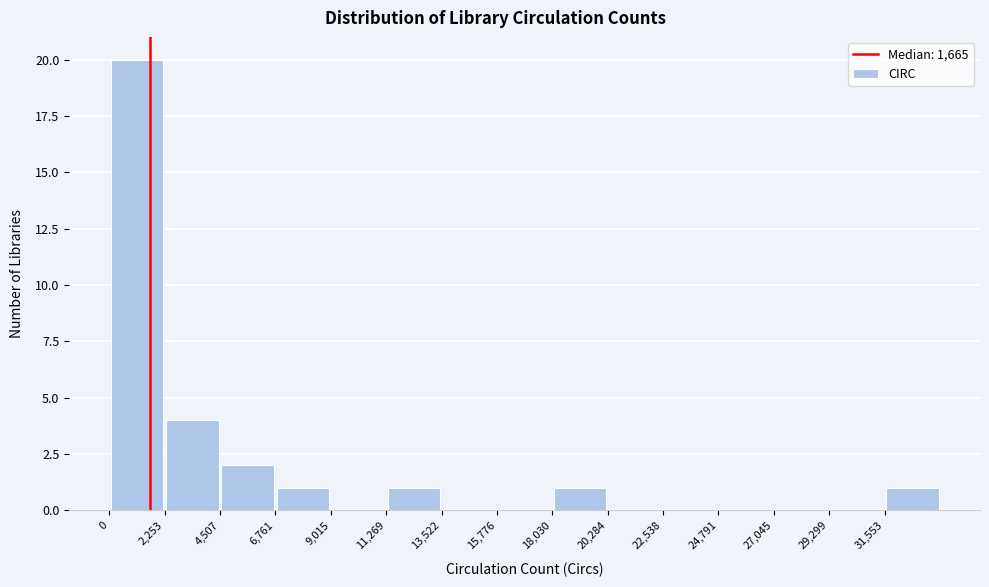

Reading left to right, list every bar in this chart as the range it spans on the x-axis followed by its height. Neither the bar edges nor the heights are printed on the chart, so give them approximately, as read against the axes.

0 to 2500: 20
2500 to 4500: 4
4500 to 7000: 2
7000 to 9000: 1
9000 to 11500: 0
11500 to 13500: 1
13500 to 16000: 0
16000 to 18000: 0
18000 to 20500: 1
20500 to 22500: 0
22500 to 25000: 0
25000 to 27000: 0
27000 to 29500: 0
29500 to 31500: 0
31500 to 34000: 1